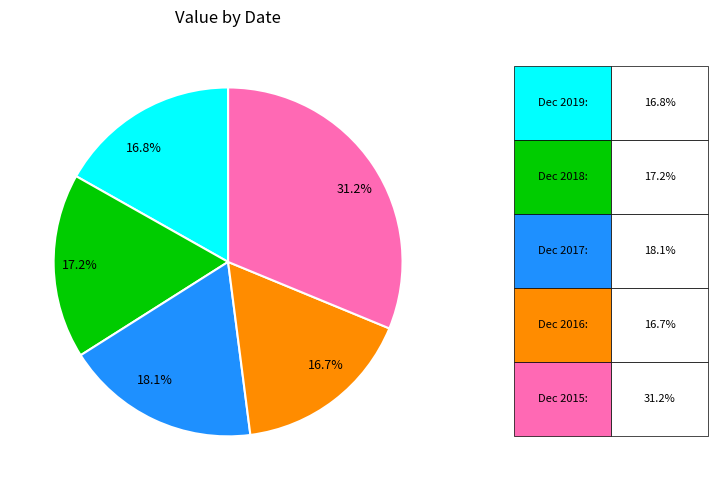

Does any single category account for the majority?

No